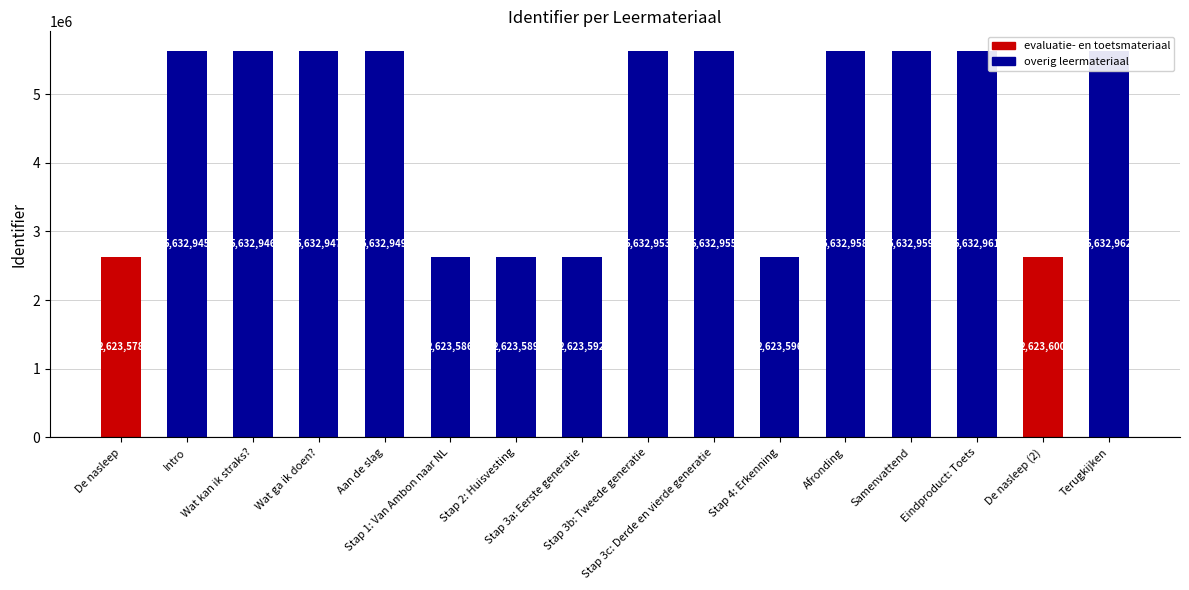

What is the difference between the values at Stap 3a: Eerste generatie and Wat ga ik doen??

3009355